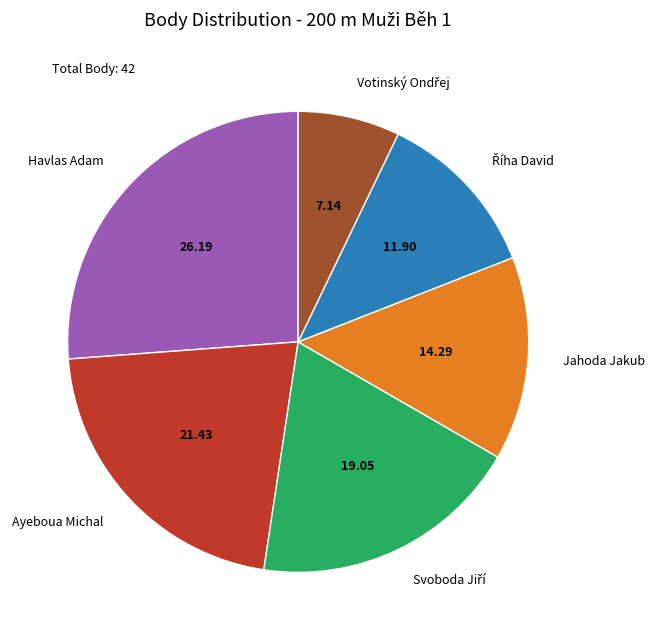

Is there a majority slice in this chart?

No